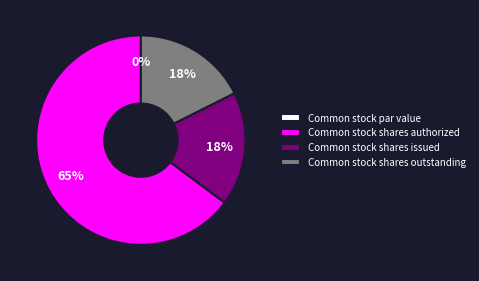

Rank the categories by value from highest to lowest.

Common stock shares authorized, Common stock shares issued, Common stock shares outstanding, Common stock par value